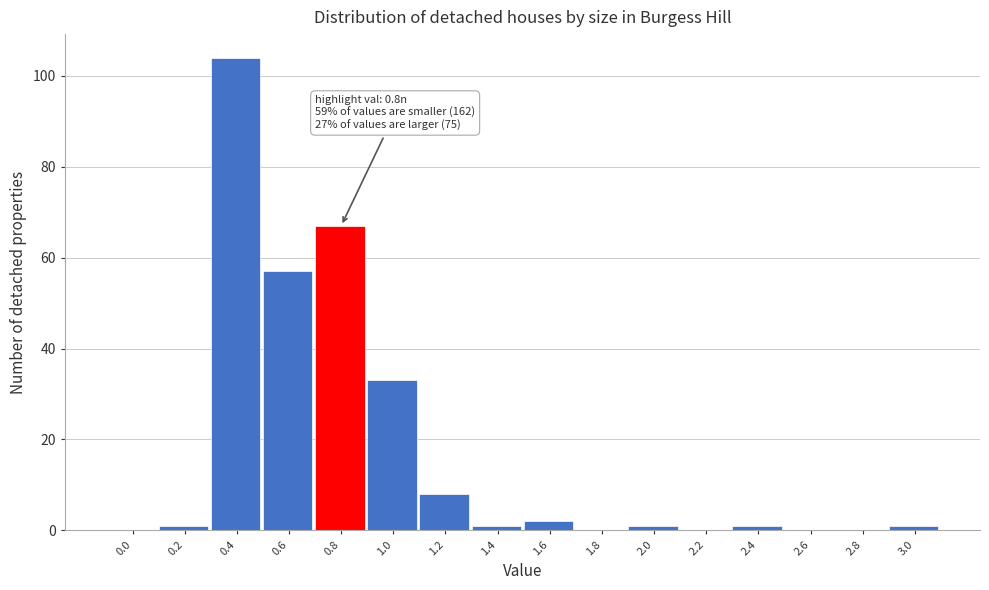

Reading right to left, what are all the values shown in this chart?

3.0=1	2.8=0	2.6=0	2.4=1	2.2=0	2.0=1	1.8=0	1.6=2	1.4=1	1.2=8	1.0=33	0.8=67	0.6=57	0.4=104	0.2=1	0.0=0